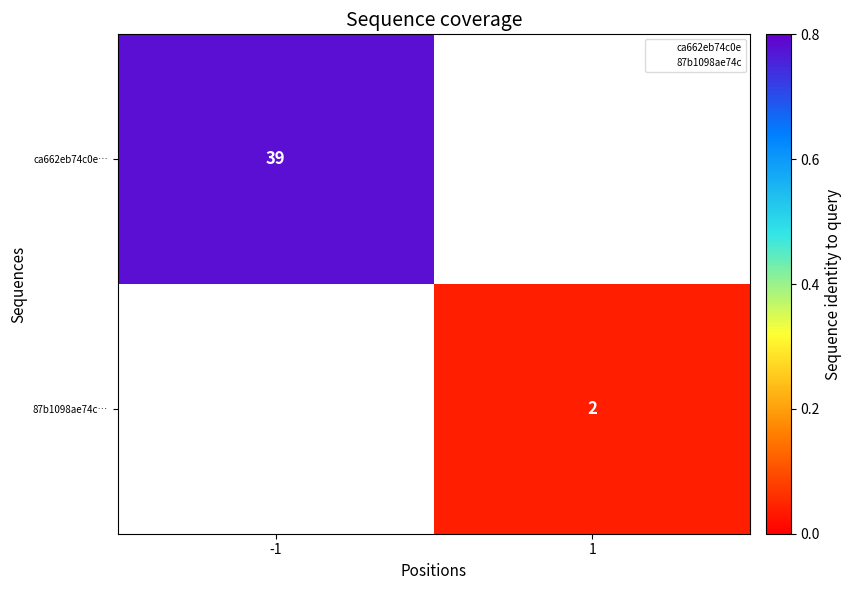

True or false: 87b1098ae74c… has a value of 2 at 1.

True